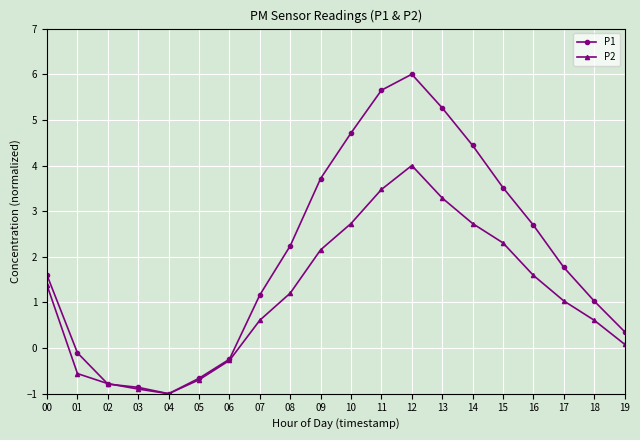

List the labels in order of P1 value, smallest first.

04, 03, 02, 05, 06, 01, 19, 18, 07, 00, 17, 08, 16, 15, 09, 14, 10, 13, 11, 12